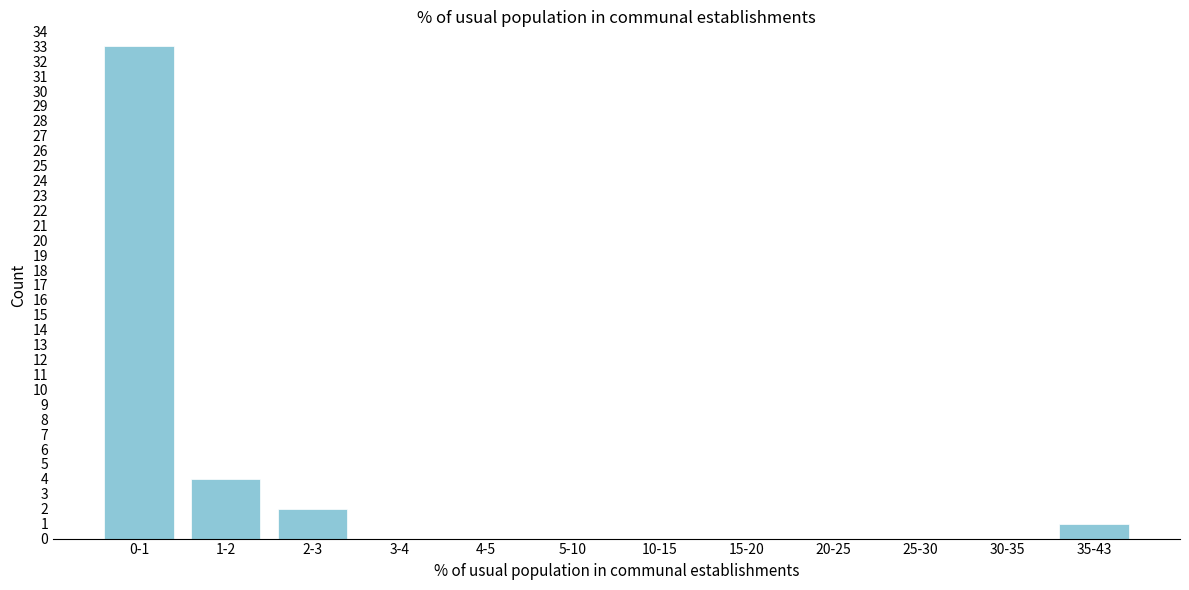

Reading right to left, transcribe all the data shown in this chart.

35-43=1	30-35=0	25-30=0	20-25=0	15-20=0	10-15=0	5-10=0	4-5=0	3-4=0	2-3=2	1-2=4	0-1=33